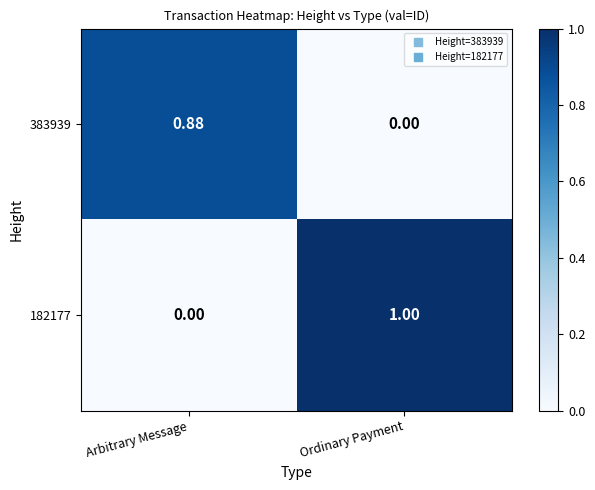

Which category has the highest value across all series?

Ordinary Payment